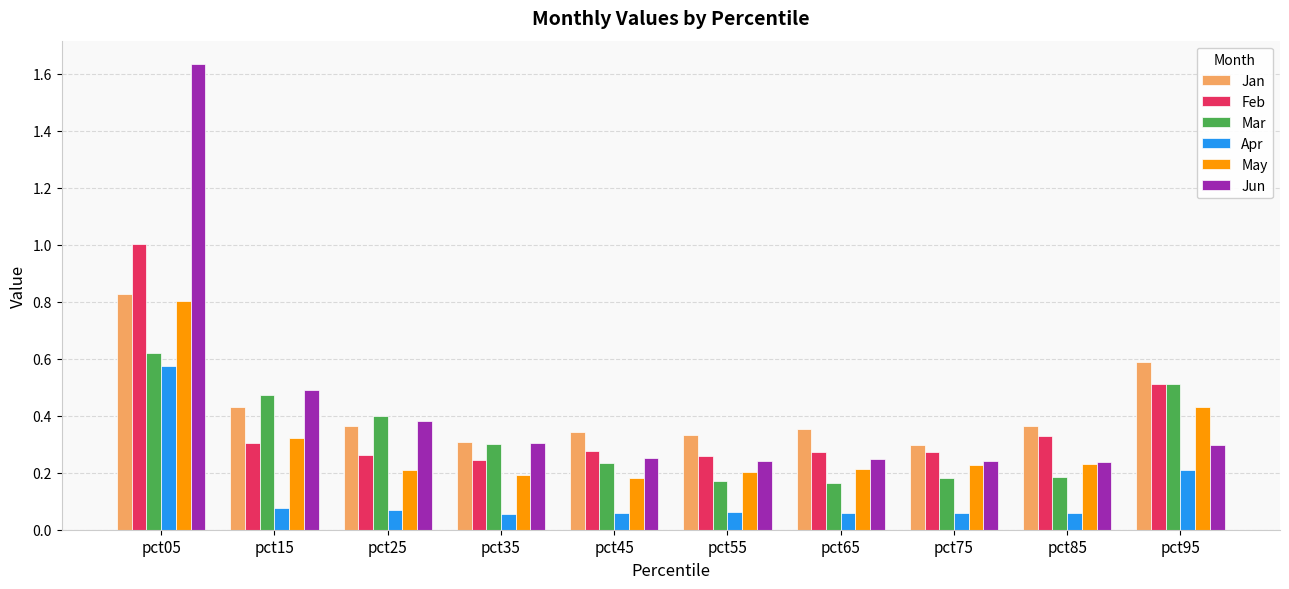

The Mar series shows 0.2 at pct45. True or false?

True